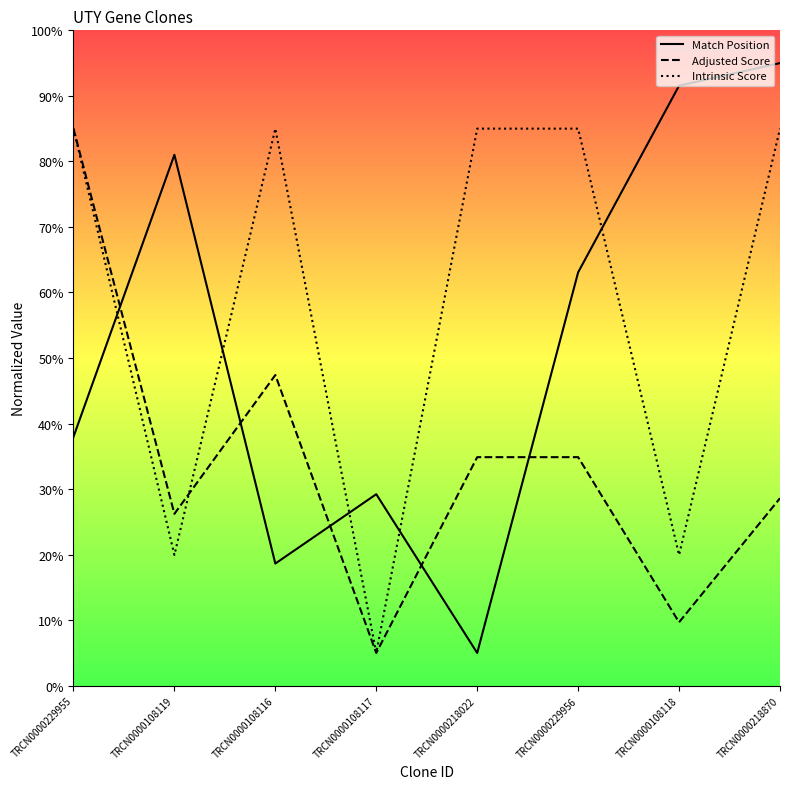

What value does the Adjusted Score series have at TRCN0000108117?

5.0